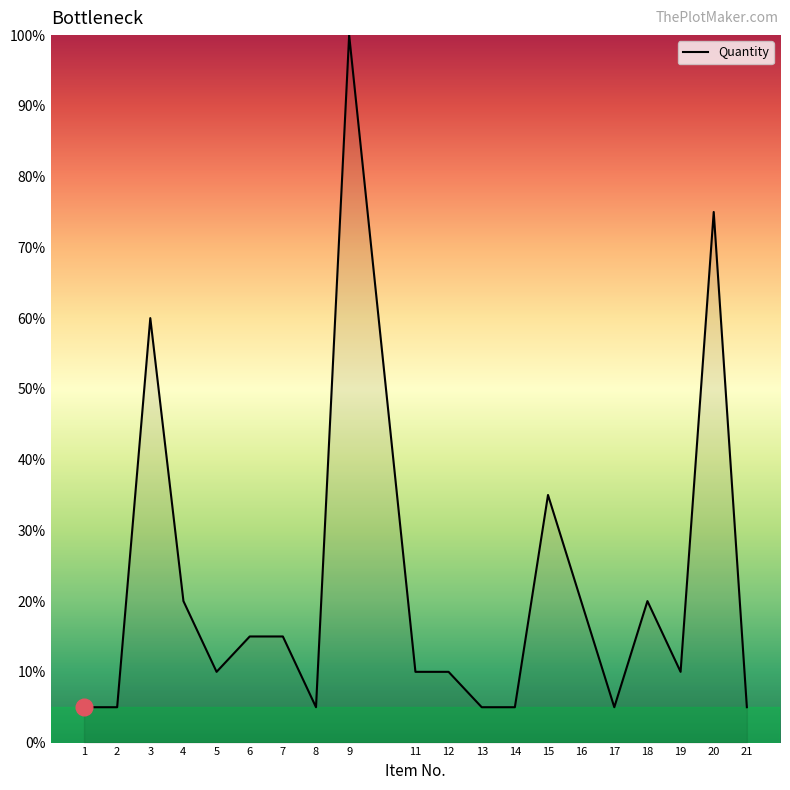

True or false: the data shows 2 at 21.

False